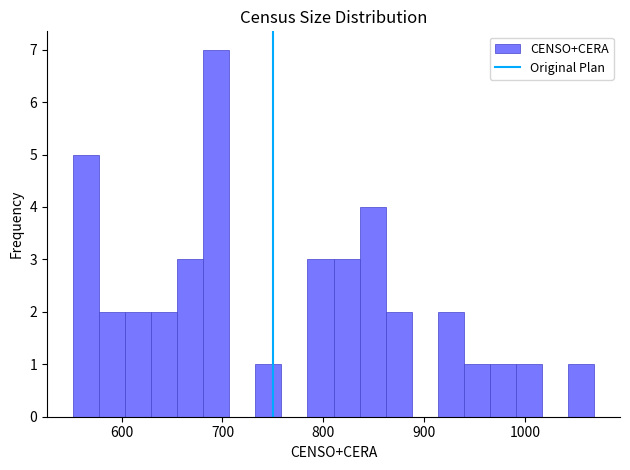

Read against the x-axis, roughly where is the centre of the tallest bar?

690